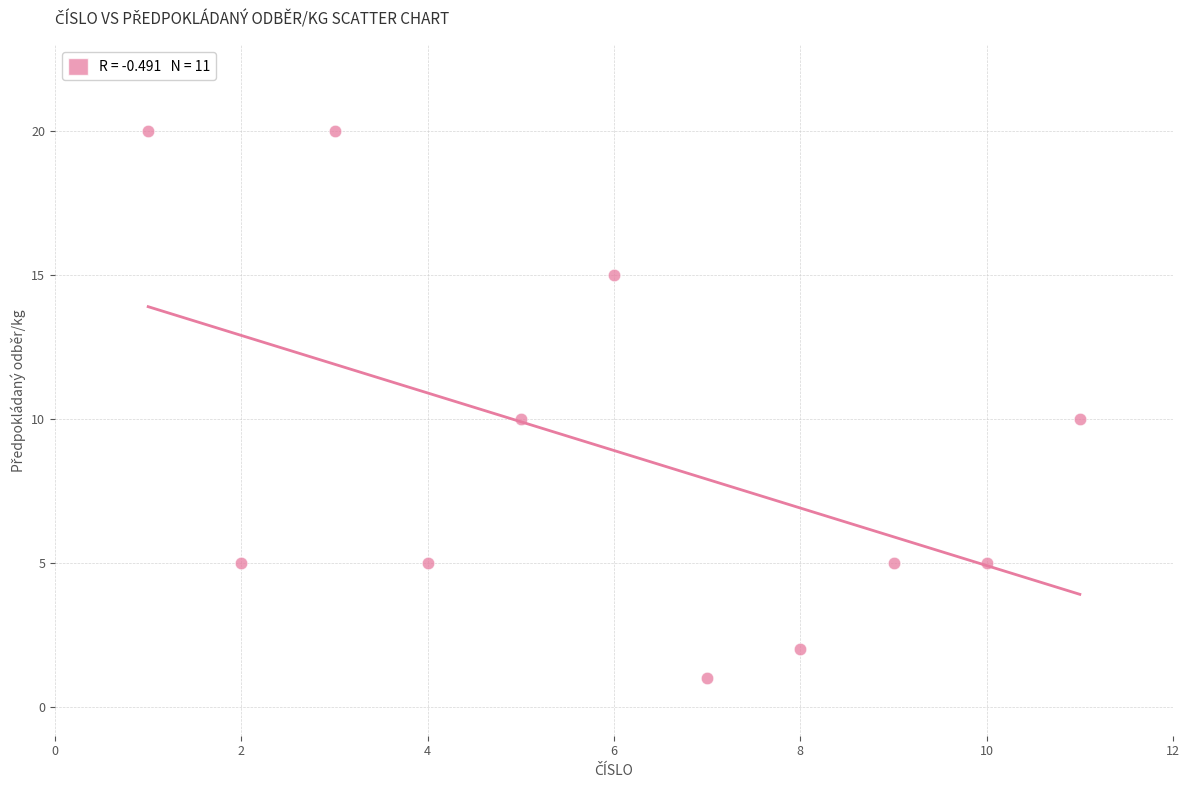

What is the average Y value?

9